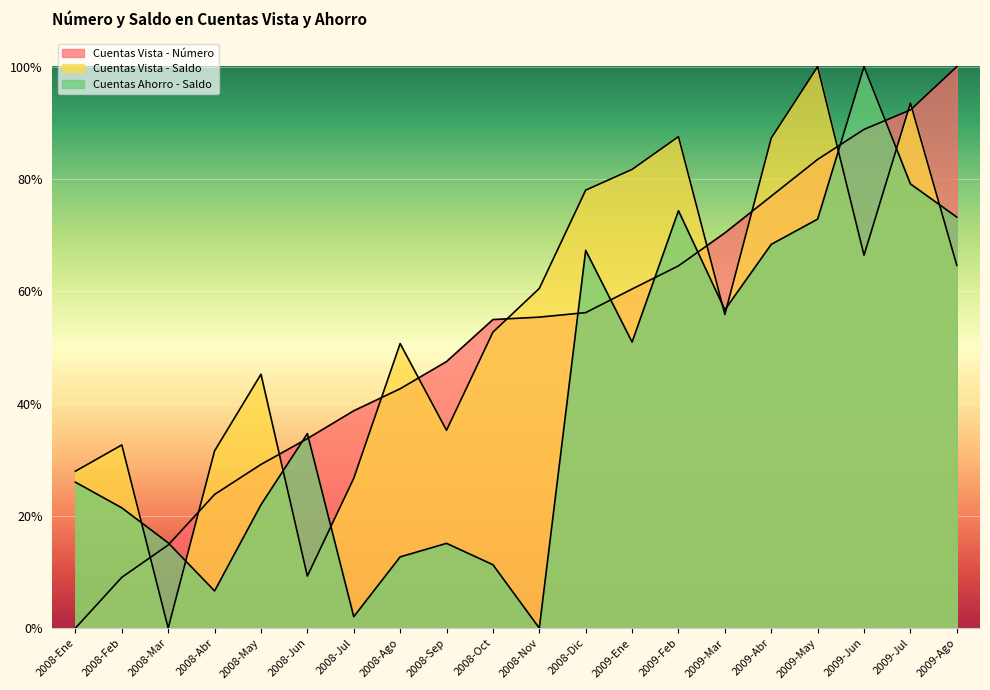

Reading left to right, extract all data points from this chart.

Cuentas Vista - Número: 2008-Ene=0.0	2008-Feb=0.1	2008-Mar=0.1	2008-Abr=0.2	2008-May=0.3	2008-Jun=0.3	2008-Jul=0.4	2008-Ago=0.4	2008-Sep=0.5	2008-Oct=0.5	2008-Nov=0.6	2008-Dic=0.6	2009-Ene=0.6	2009-Feb=0.6	2009-Mar=0.7	2009-Abr=0.8	2009-May=0.8	2009-Jun=0.9	2009-Jul=0.9	2009-Ago=1.0
Cuentas Vista - Saldo: 2008-Ene=0.3	2008-Feb=0.3	2008-Mar=0.0	2008-Abr=0.3	2008-May=0.5	2008-Jun=0.1	2008-Jul=0.3	2008-Ago=0.5	2008-Sep=0.4	2008-Oct=0.5	2008-Nov=0.6	2008-Dic=0.8	2009-Ene=0.8	2009-Feb=0.9	2009-Mar=0.6	2009-Abr=0.9	2009-May=1.0	2009-Jun=0.7	2009-Jul=0.9	2009-Ago=0.6
Cuentas Ahorro - Saldo: 2008-Ene=0.3	2008-Feb=0.2	2008-Mar=0.2	2008-Abr=0.1	2008-May=0.2	2008-Jun=0.3	2008-Jul=0.0	2008-Ago=0.1	2008-Sep=0.2	2008-Oct=0.1	2008-Nov=0.0	2008-Dic=0.7	2009-Ene=0.5	2009-Feb=0.7	2009-Mar=0.6	2009-Abr=0.7	2009-May=0.7	2009-Jun=1.0	2009-Jul=0.8	2009-Ago=0.7